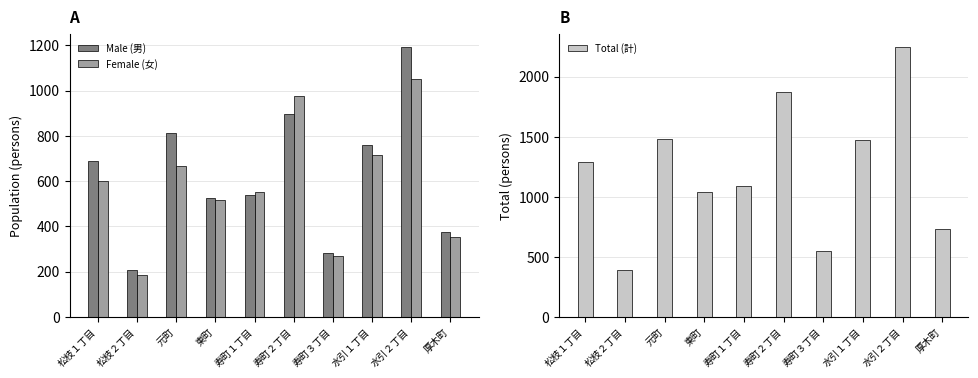

What is the total value across all series at 水引１丁目?

2952